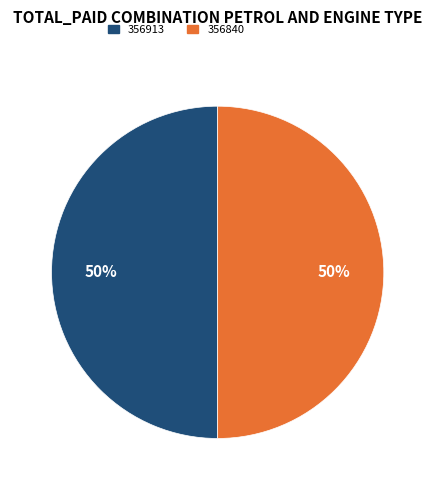

What is the ratio of the value at 356913 to the value at 356840?

1.0